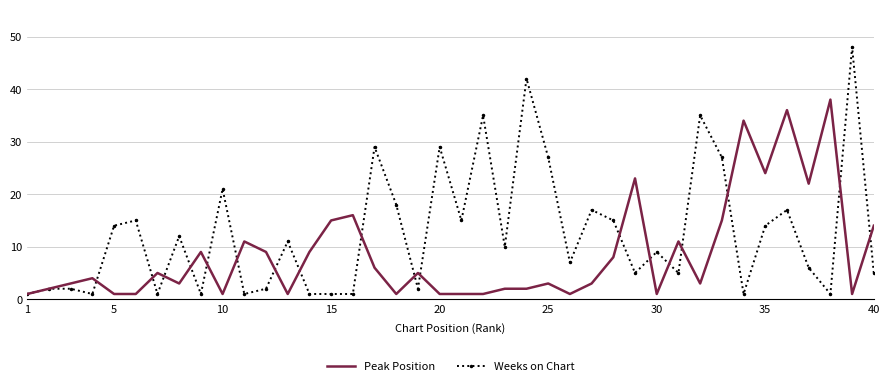

What is the greatest value displayed?

48